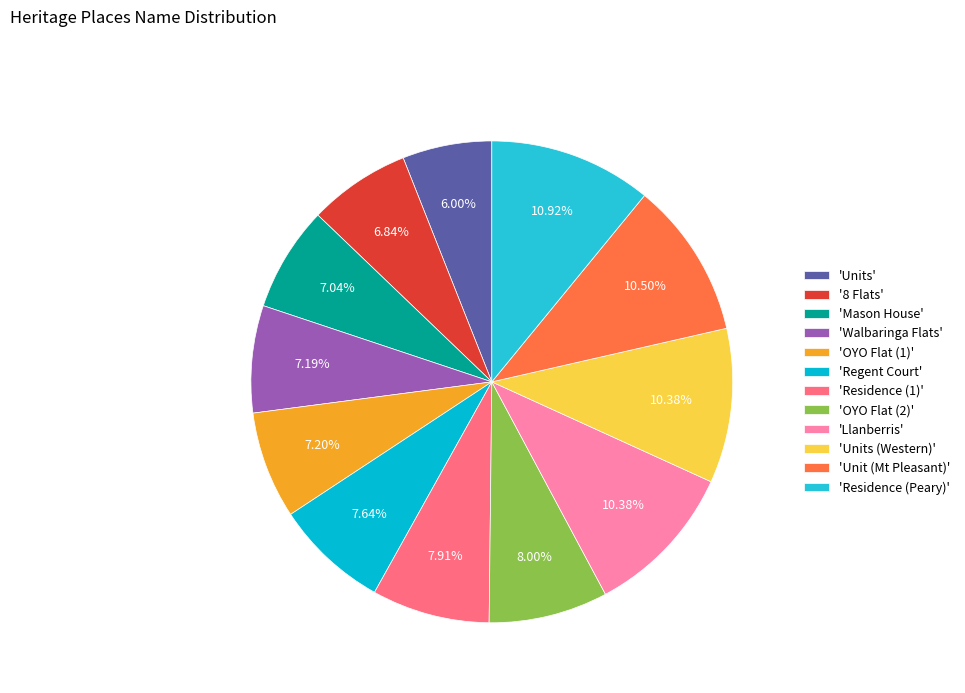

Count the number of slices in the pie.

12